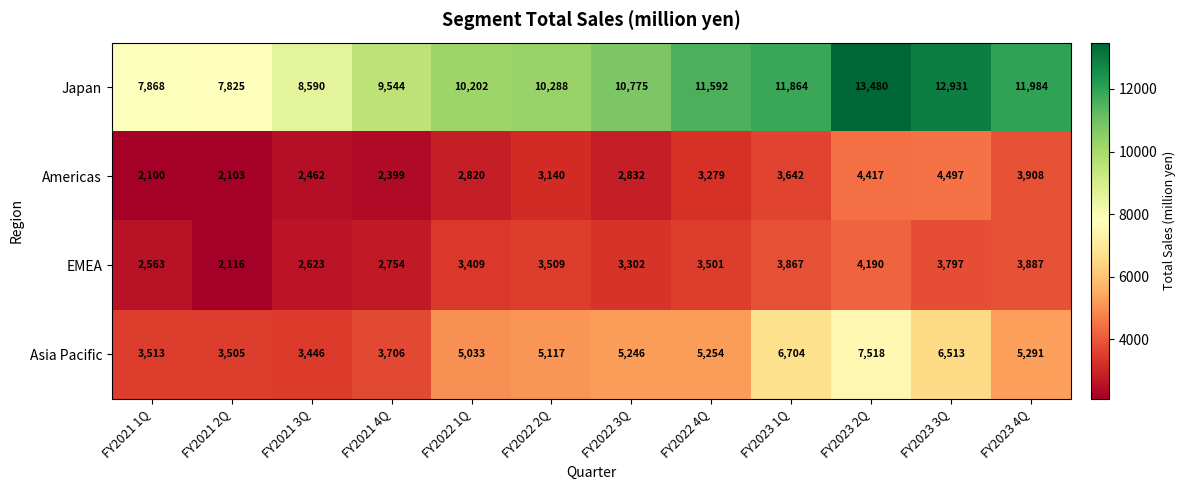

Rank the series by their maximum value, from highest to lowest.

Japan, Asia Pacific, Americas, EMEA